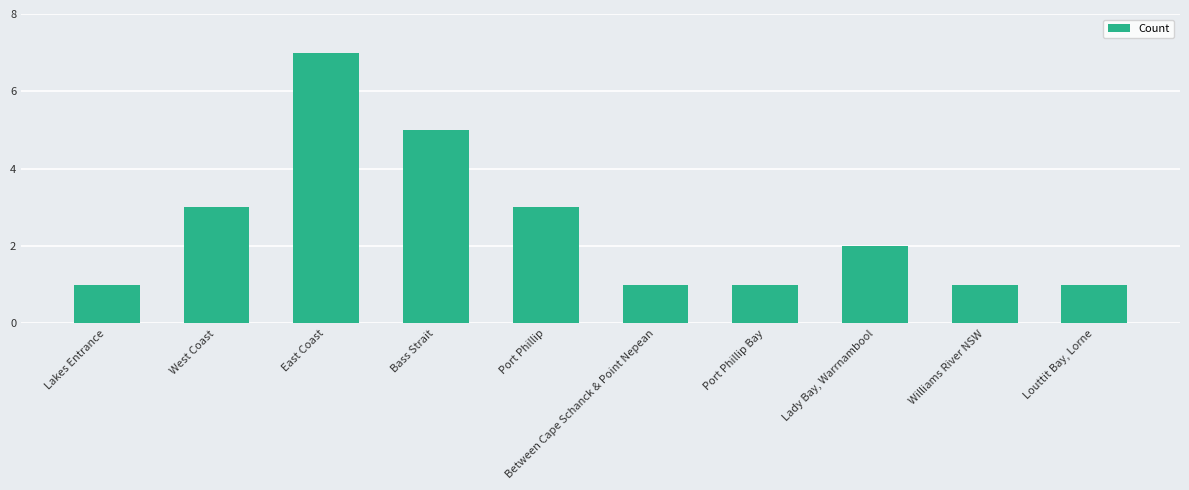

What position from the left is Port Phillip Bay?

7